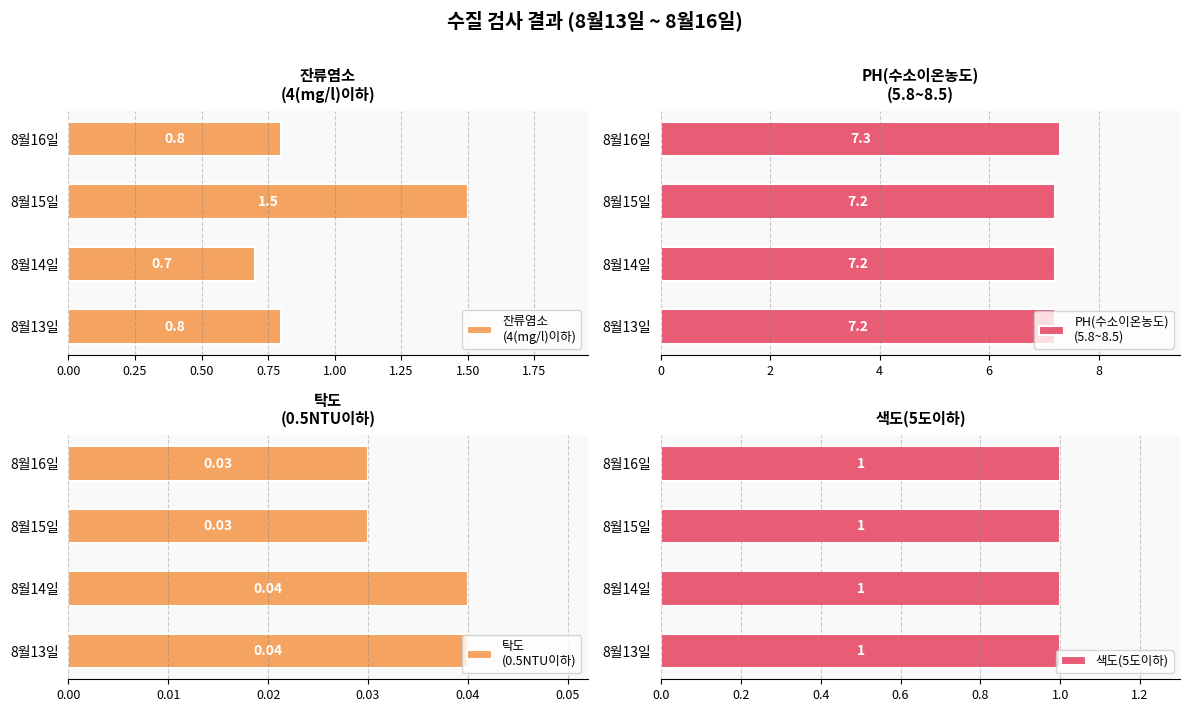

At 0.25, list the series in order from smallest to largest.

탁도
(0.5NTU이하), 색도(5도이하), 잔류염소
(4(mg/l)이하), PH(수소이온농도)
(5.8~8.5)